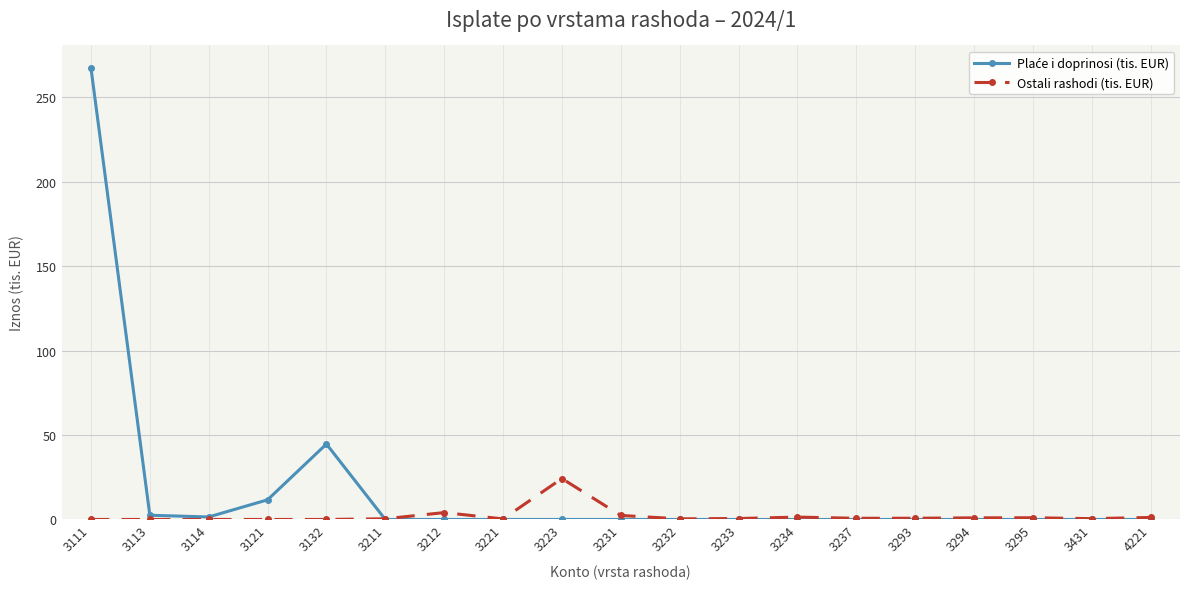

What is the value of the Ostali rashodi (tis. EUR) point at the 9th from the left?

24.2